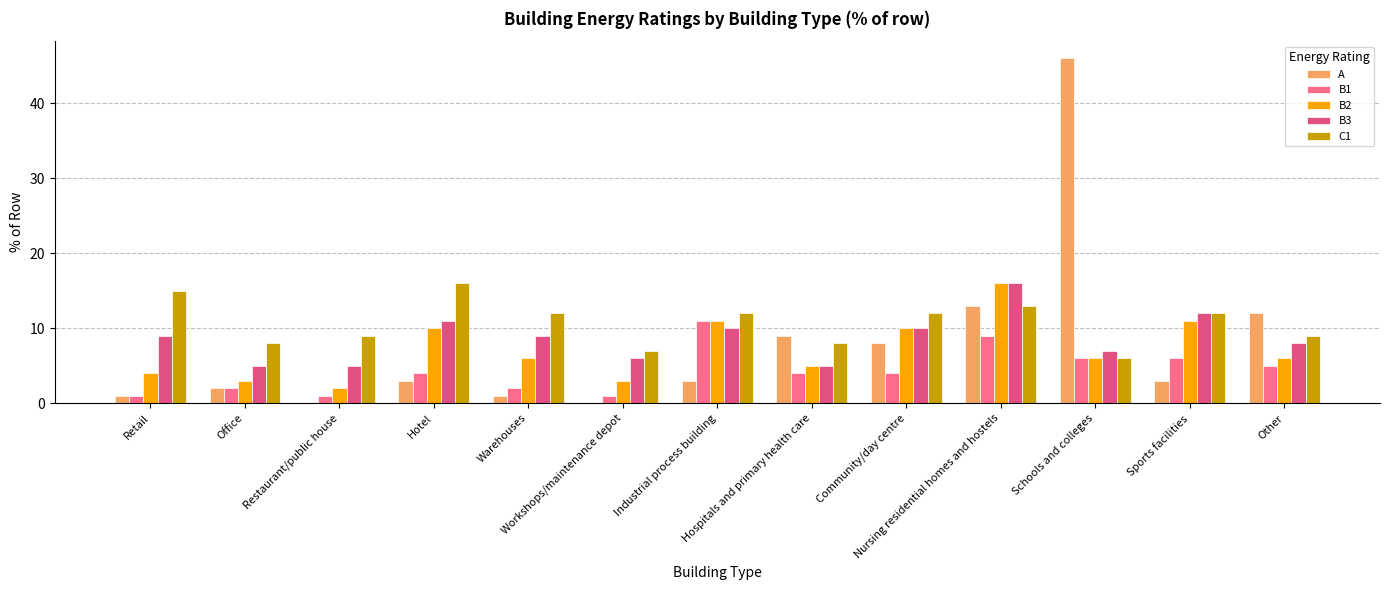

How many groups of bars are there?

13